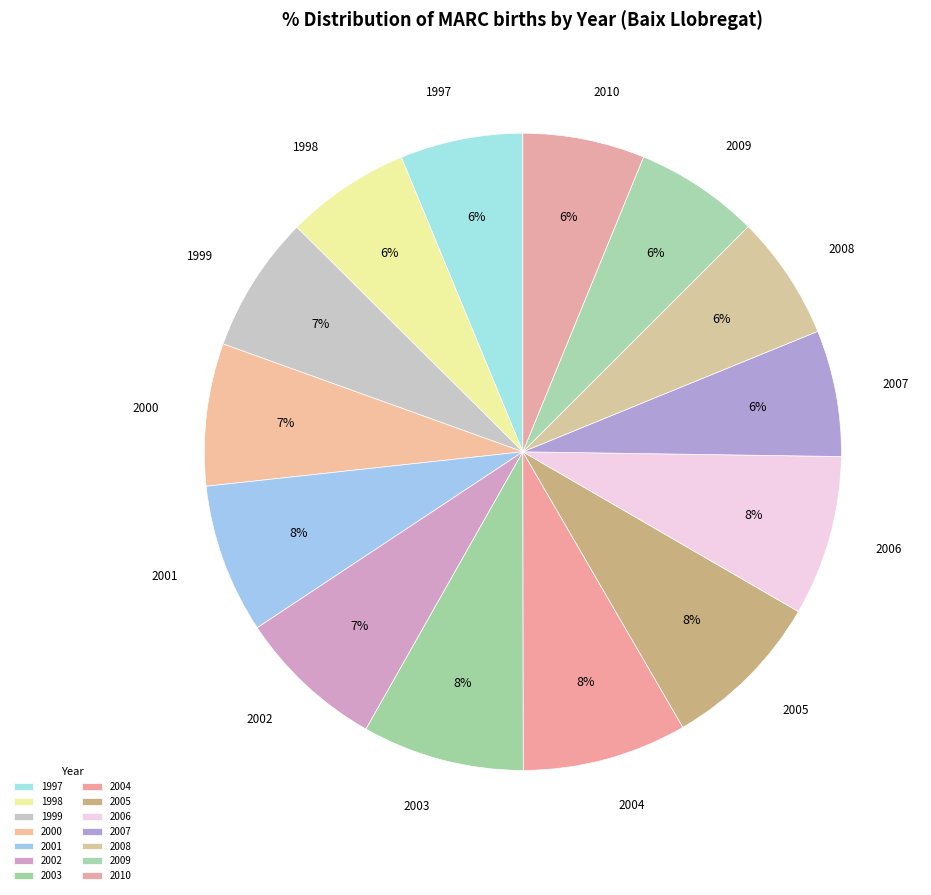

Between 1997 and 2003, which is larger?

2003